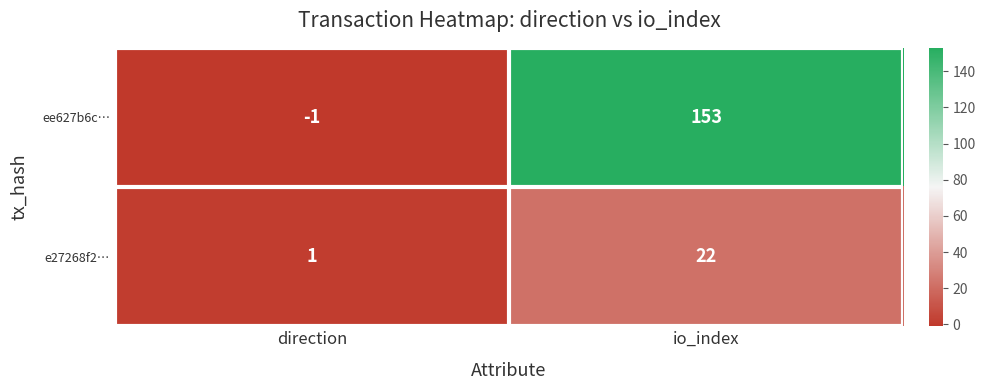

The e27268f2… series shows 2 at direction. True or false?

False